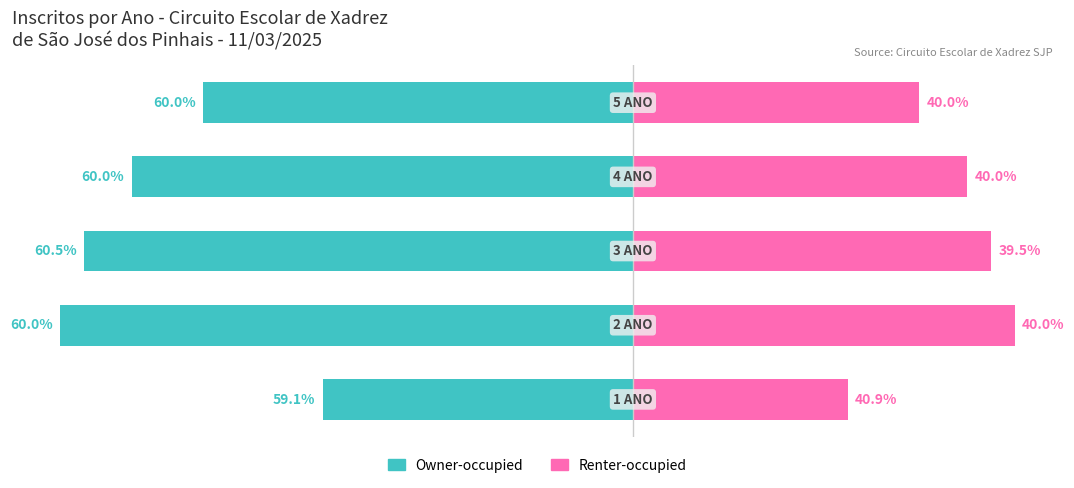

How many data points in Owner-occupied are above -21?

2